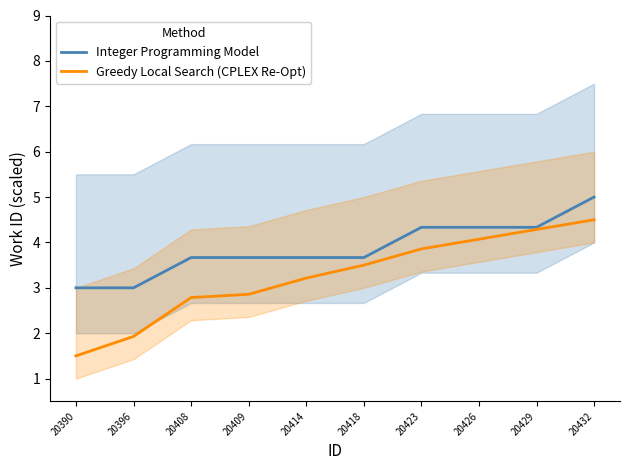

What is the total value across all series at 20418?

7.2